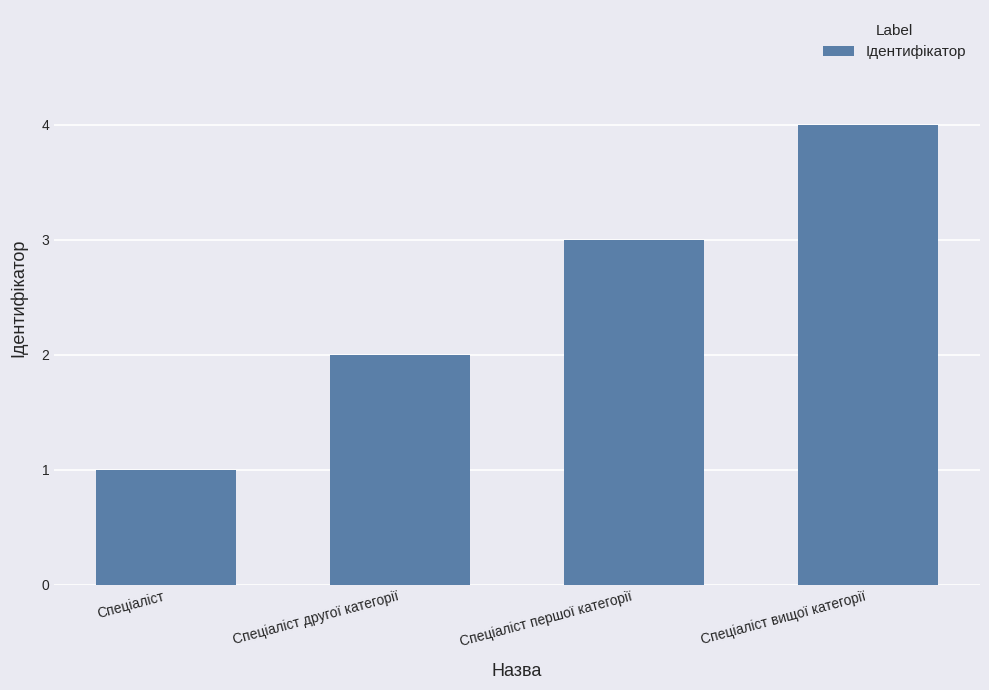

What is the value of the 2nd bar from the left?

2